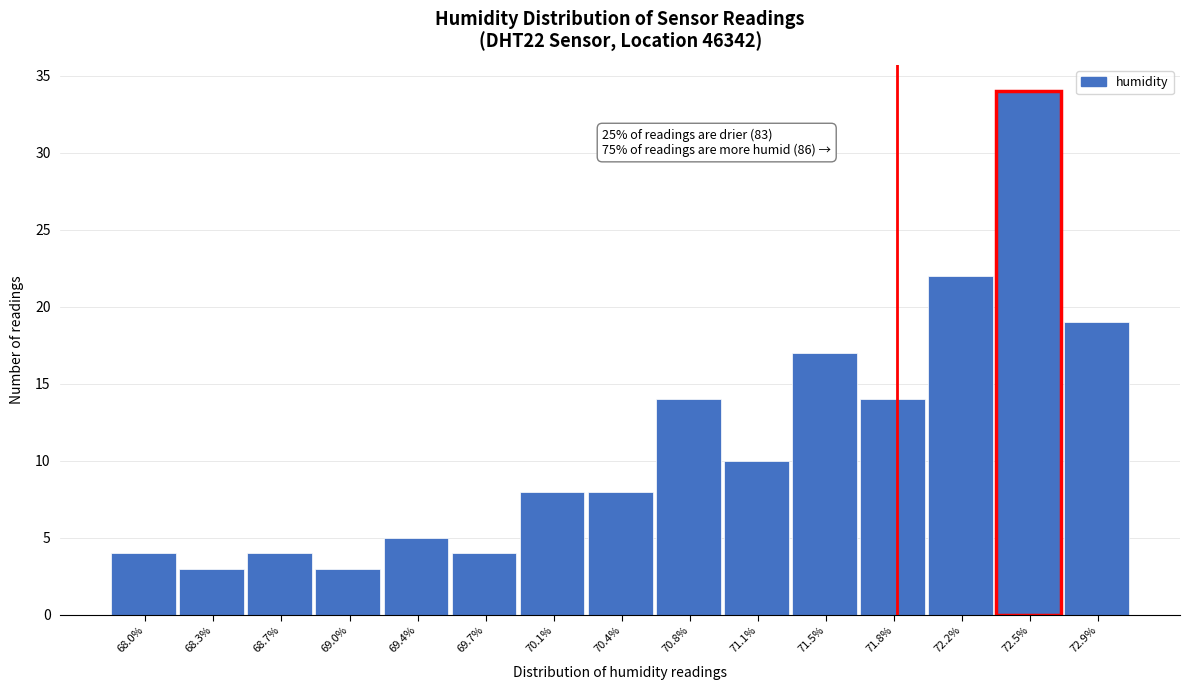

Reading left to right, transcribe all the data shown in this chart.

4	3	4	3	5	4	8	8	14	10	17	14	22	34	19